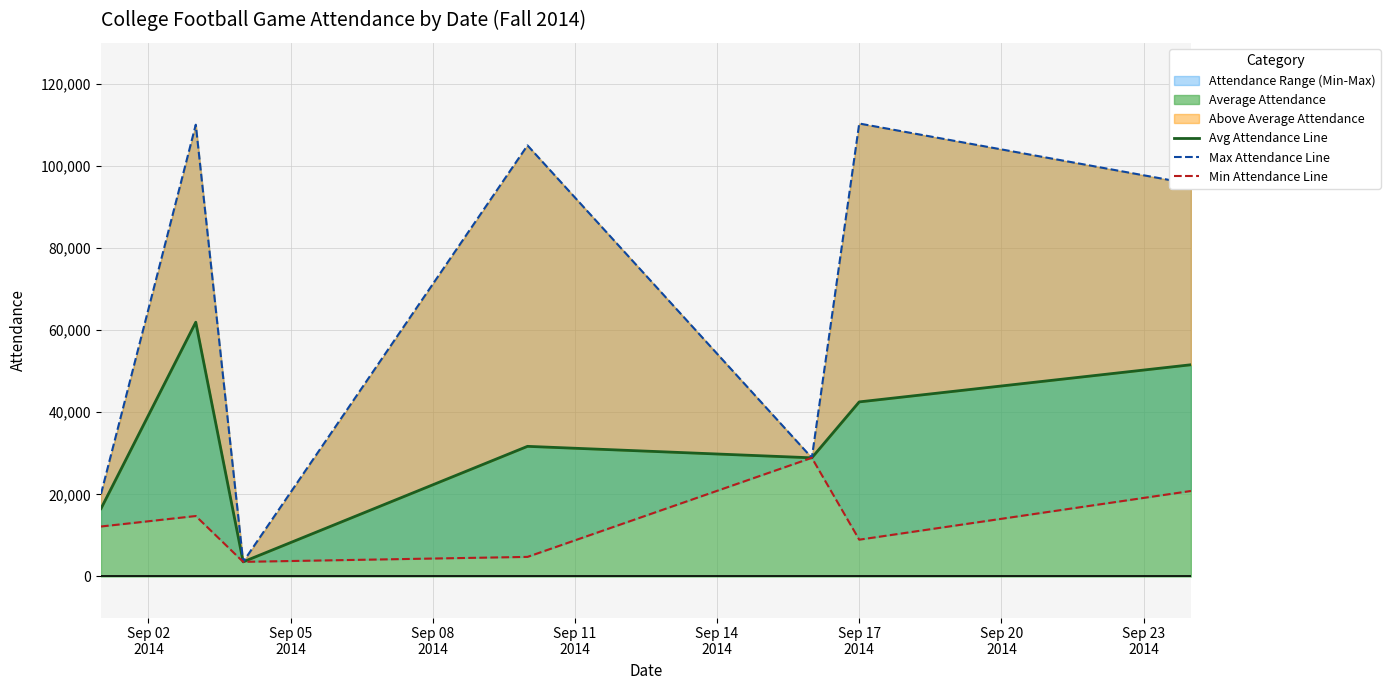

Is it true that Min Attendance Line equals 8964 at Sep 17
2014?

True